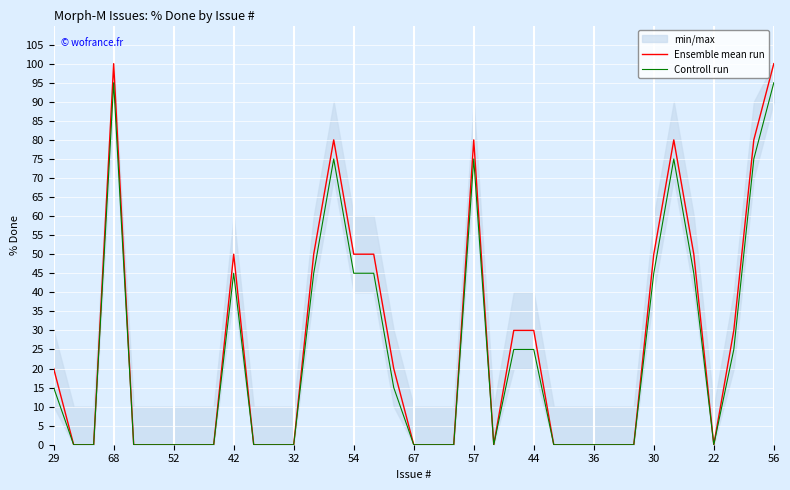

Is it true that Controll run equals -46 at 26?

False